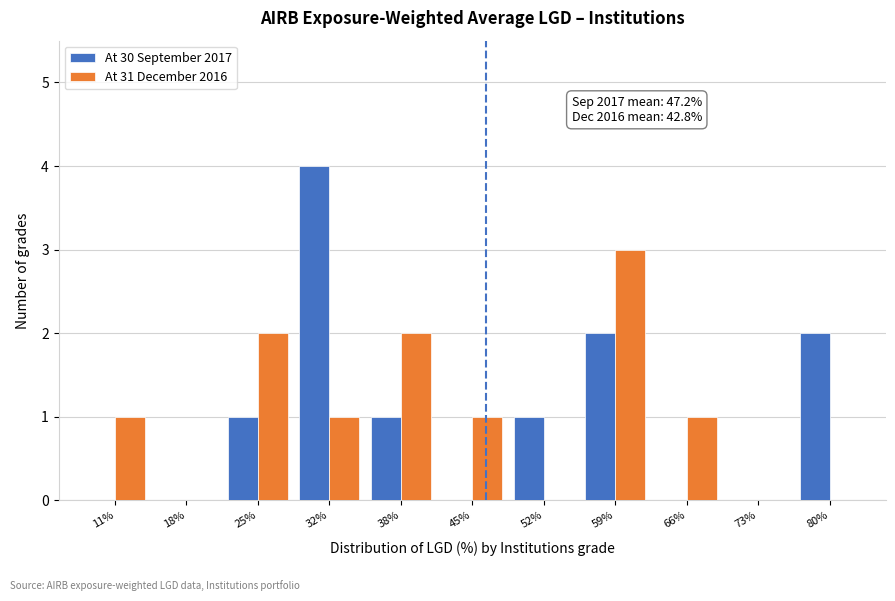

Reading left to right, what are all the values shown in this chart?

At 30 September 2017: 11%=0	18%=0	25%=1	32%=4	38%=1	45%=0	52%=1	59%=2	66%=0	73%=0	80%=2
At 31 December 2016: 11%=1	18%=0	25%=2	32%=1	38%=2	45%=1	52%=0	59%=3	66%=1	73%=0	80%=0